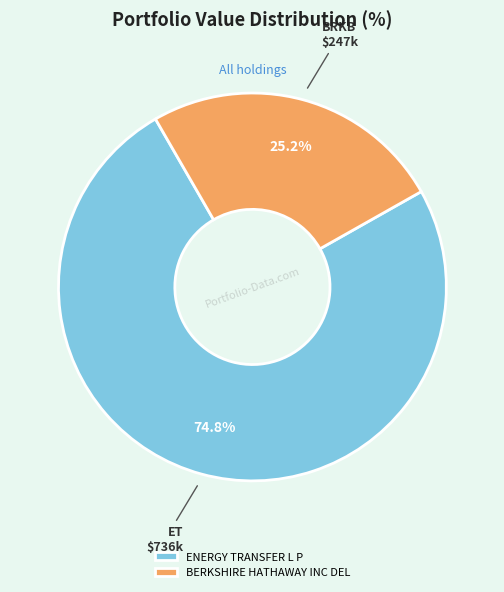

To the nearest percent, what is the difference between the largest and smallest slice percentages?

50%